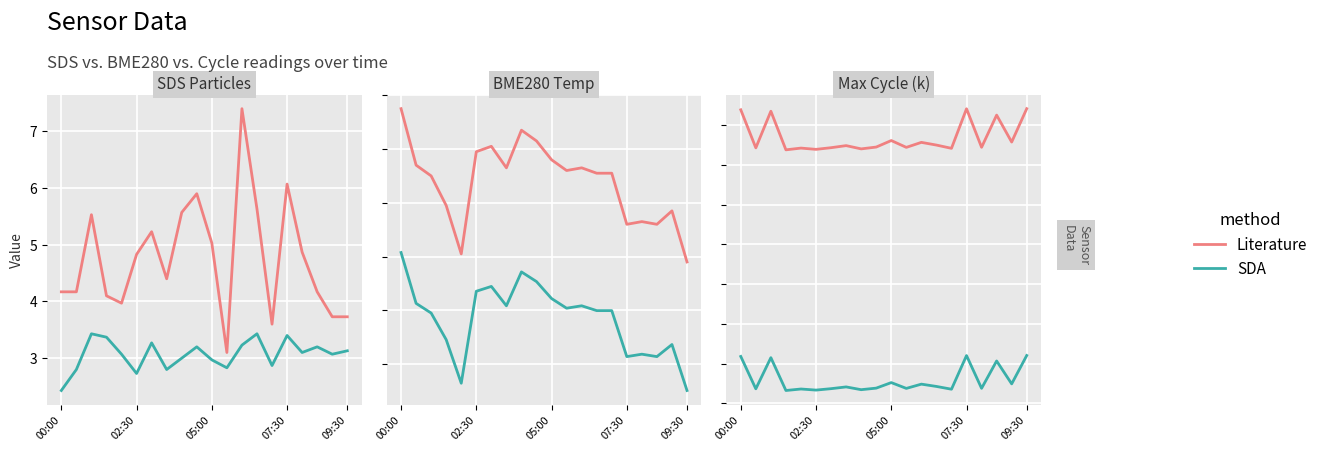

At which label is SDA closest to 17?

07:30